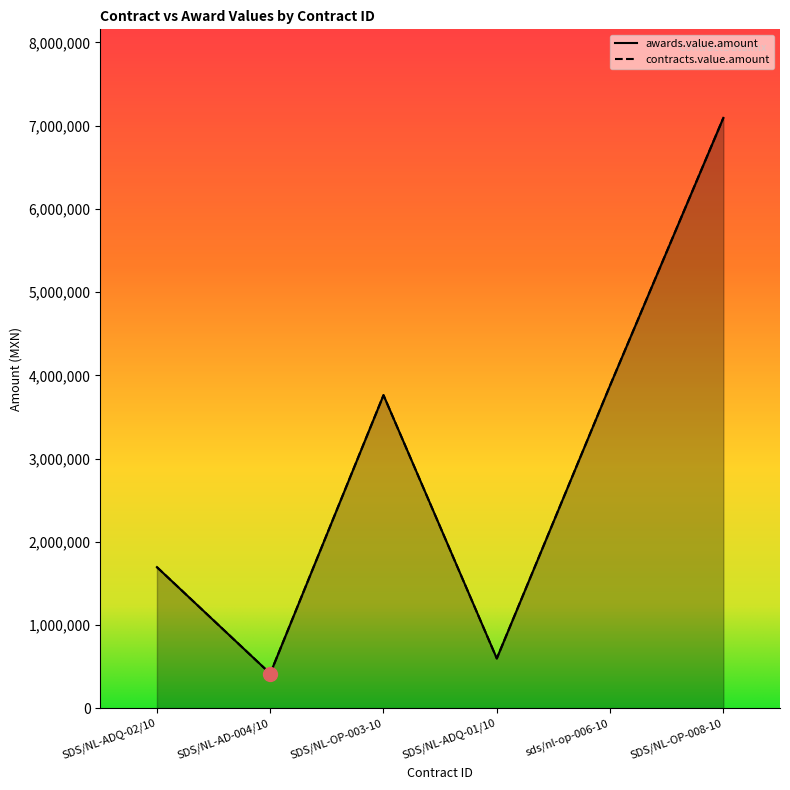

Where is contracts.value.amount nearest to the value 3754711?

SDS/NL-OP-003-10